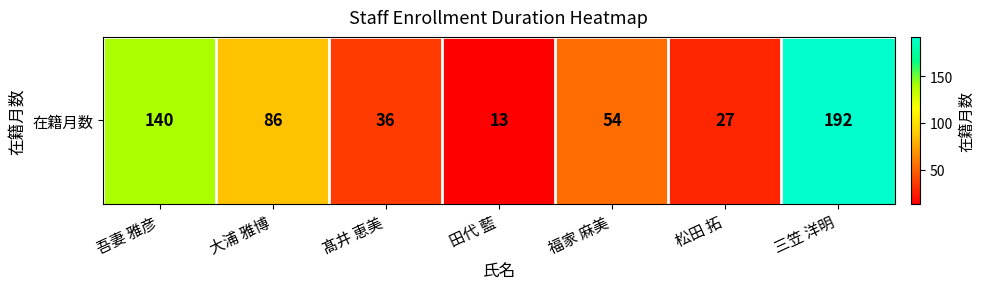

How many distinct data groups are displayed?

1